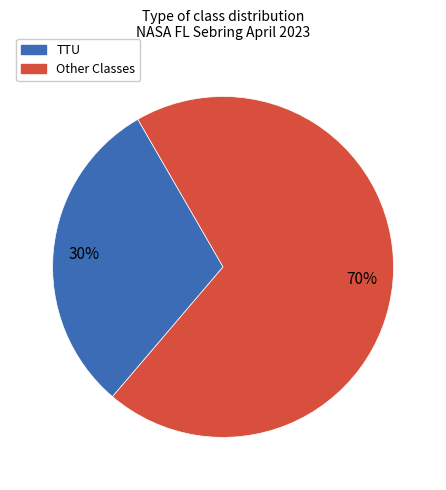

What is the ratio of the value at Other Classes to the value at TTU?

2.3